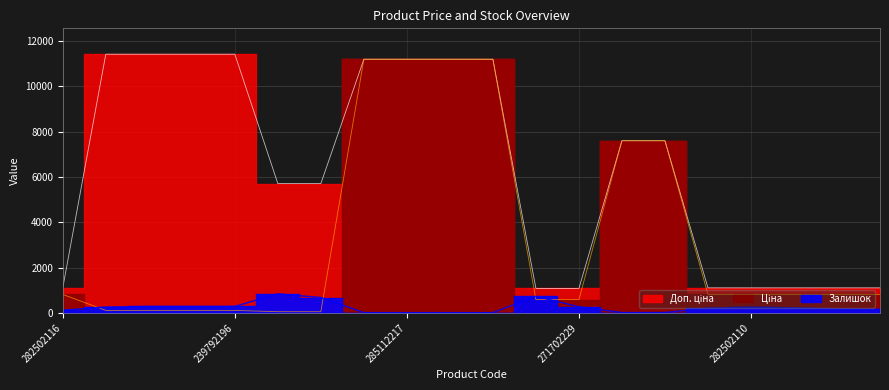

Which series has the largest total across all categories?

Доп. ціна